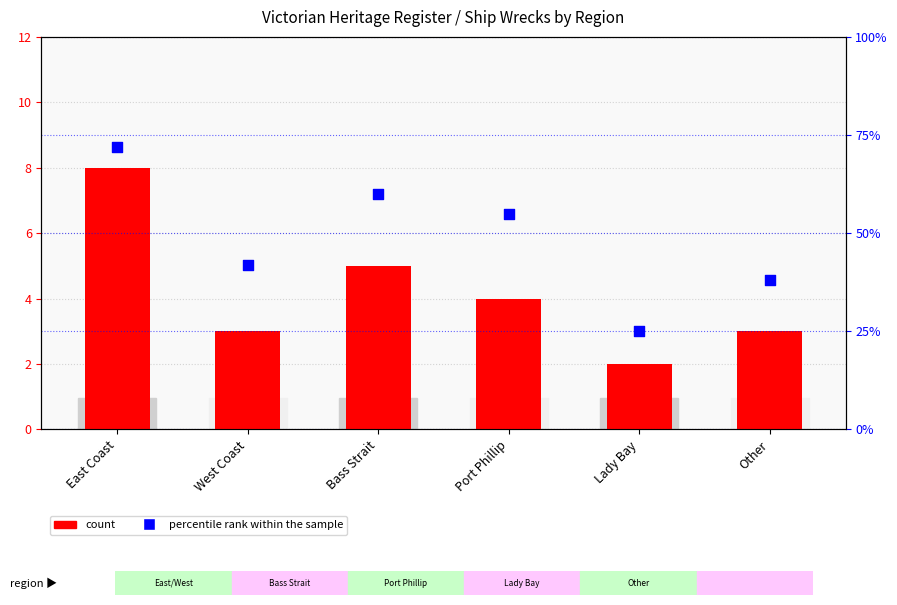

What is the total value across all series at Bass Strait?

65